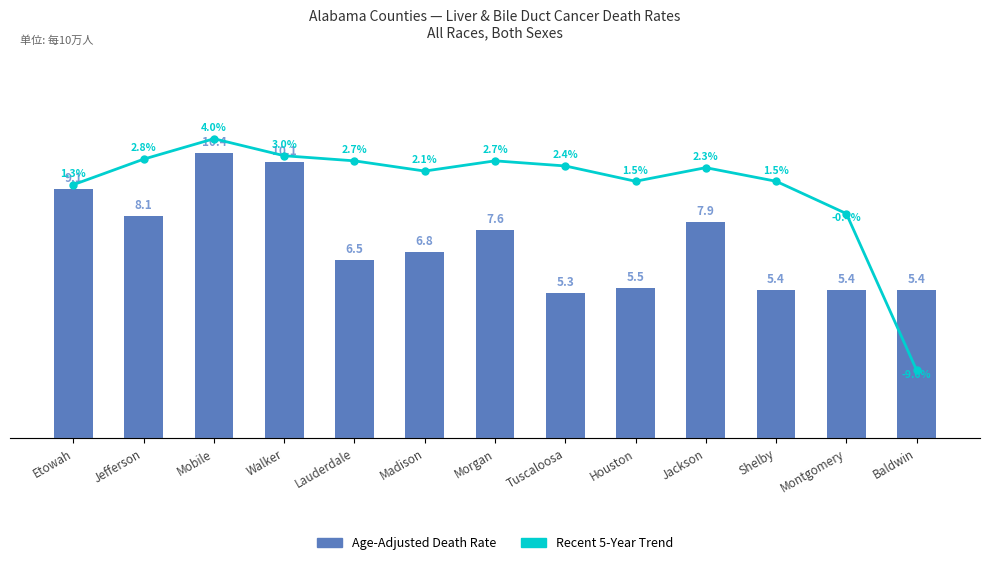

What is the value of the Recent 5-Year Trend bar at the 10th from the left?

2.3